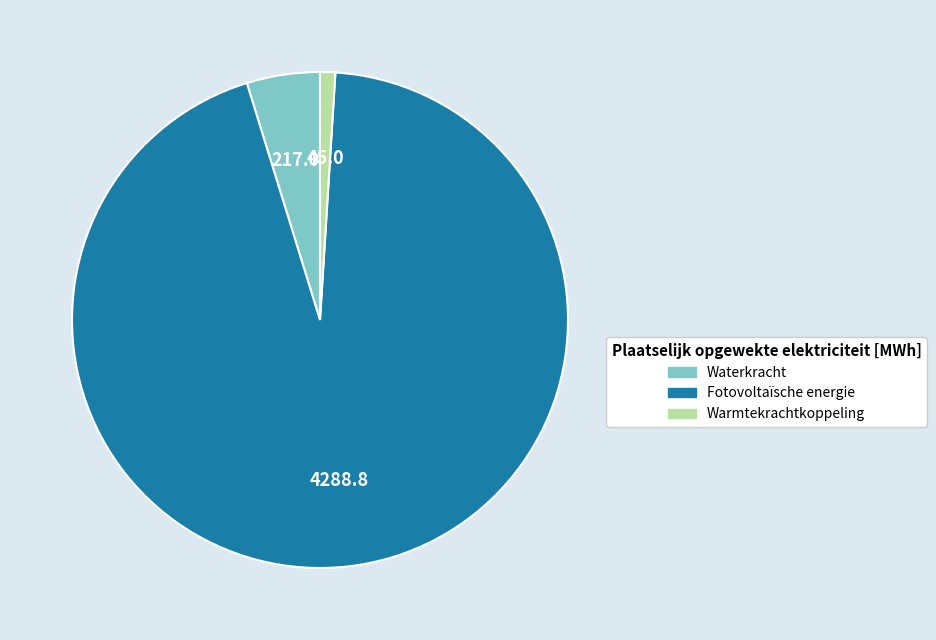

Is there any slice that represents more than half of the pie?

Yes